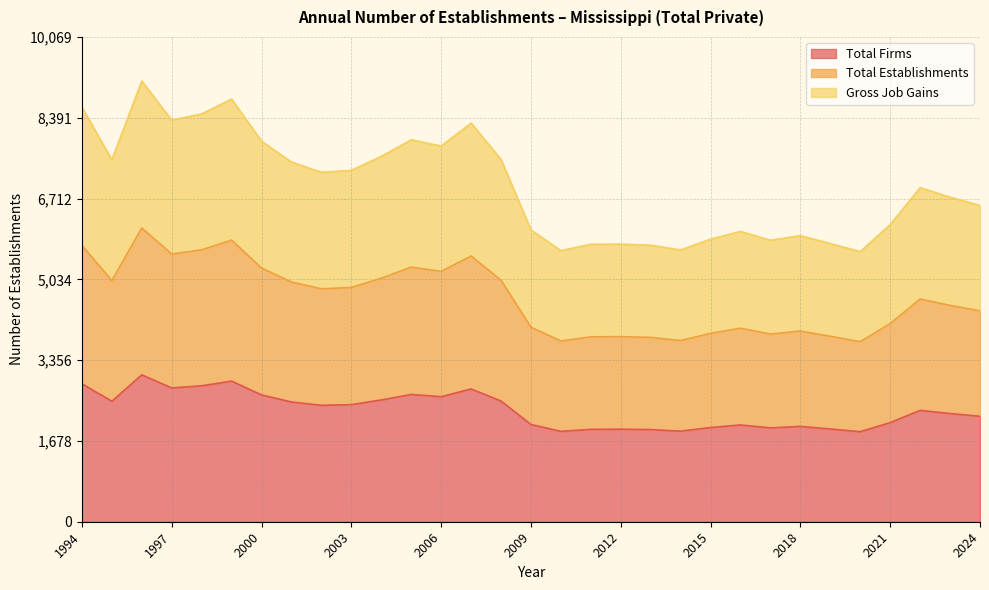

In Total Establishments, how many points are higher than both neighbors (excluding endpoints)?

8